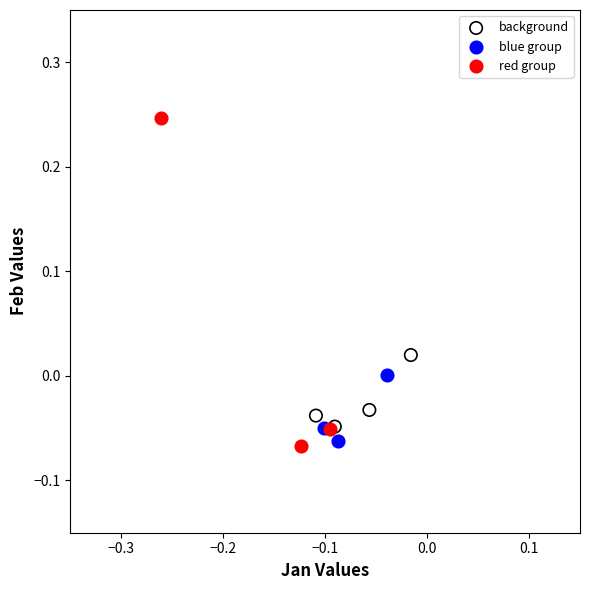

Which series reaches the maximum Y coordinate?

red group